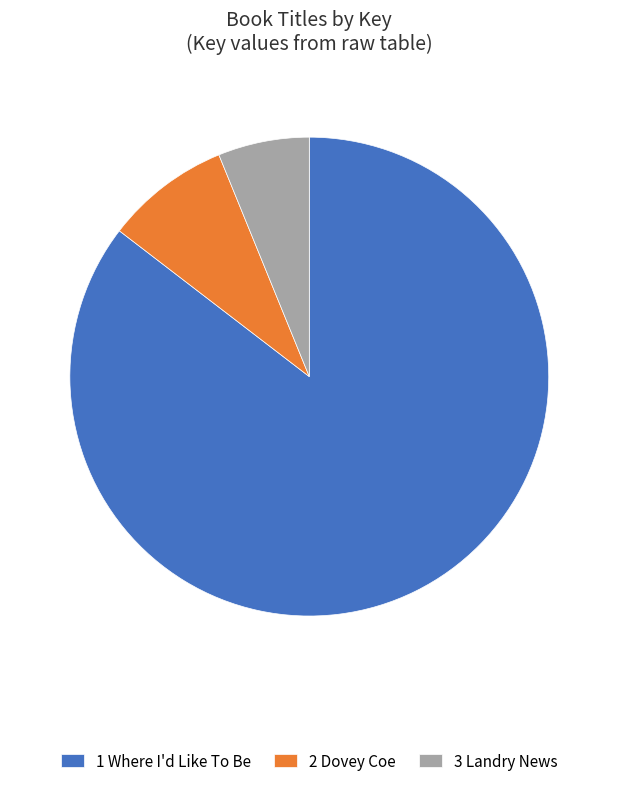

True or false: 1 Where I'd Like To Be accounts for 85% of the total.

True